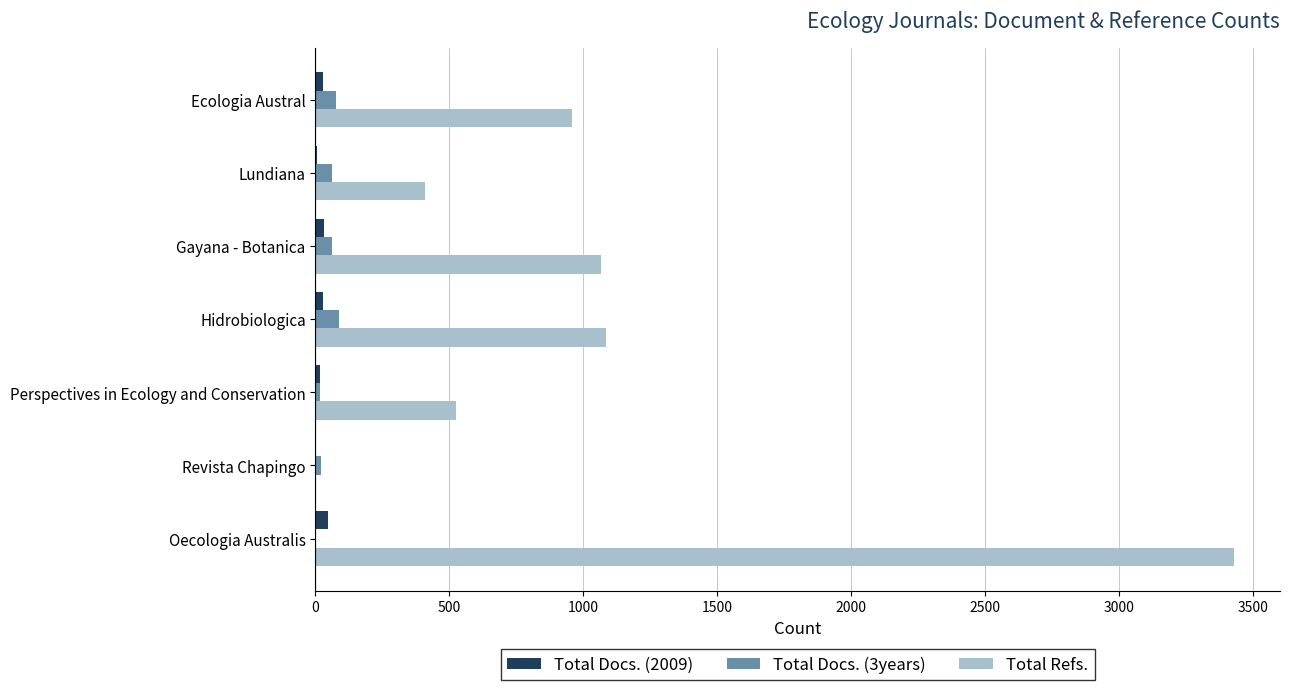

Is the value of Total Docs. (2009) at Lundiana greater than the value of Total Refs. at Gayana - Botanica?

No